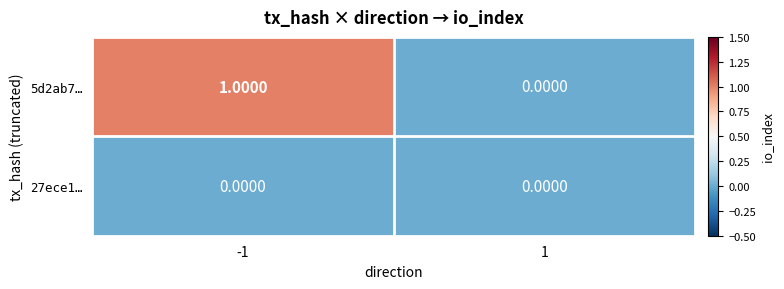

Rank the categories by 5d2ab7… value from lowest to highest.

1, -1